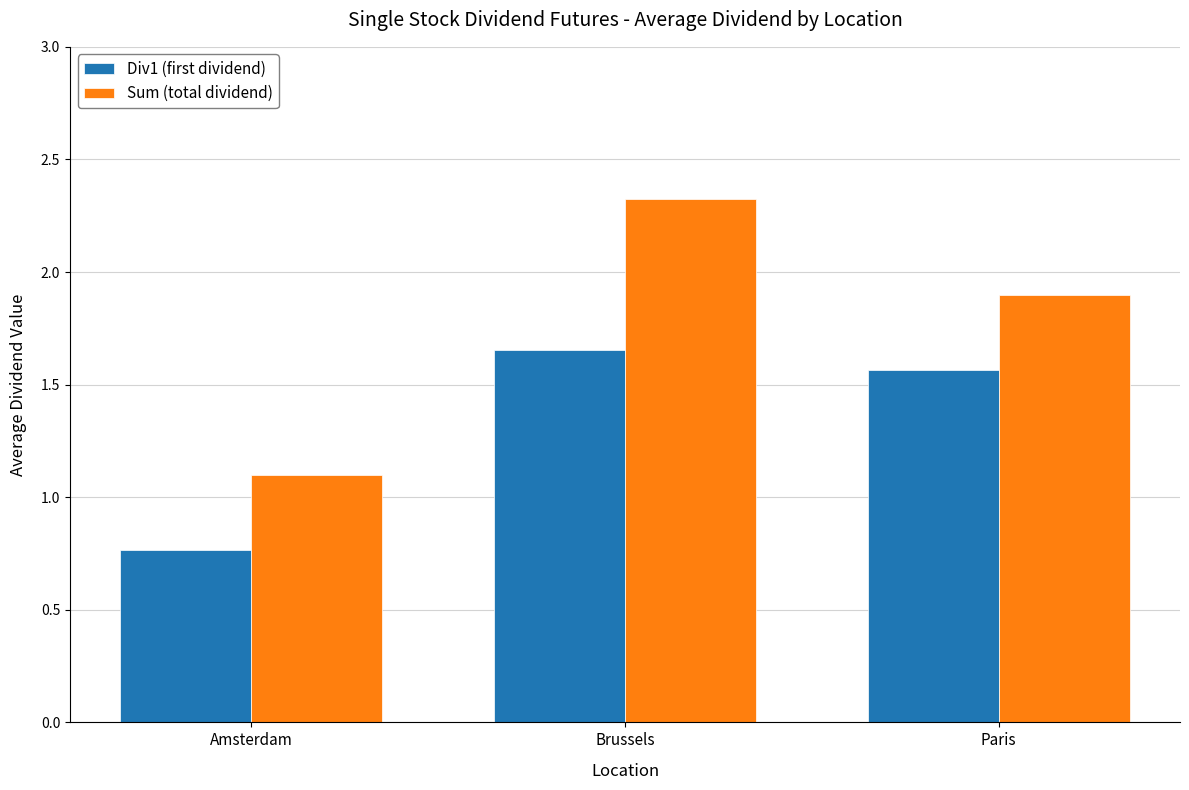

What is the difference between the Div1 (first dividend) values at Paris and Brussels?

0.1